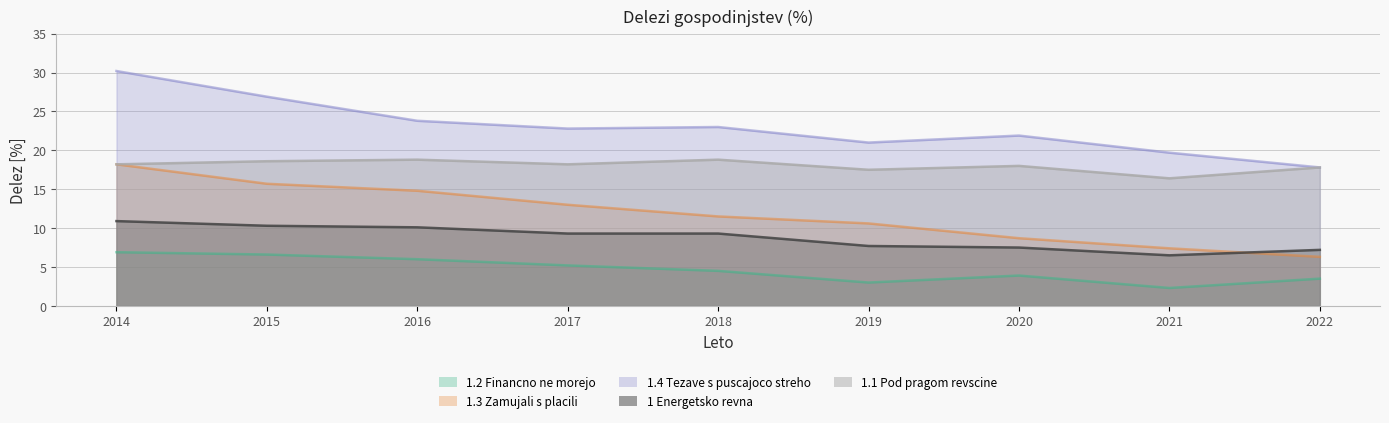

How many data points does each series have?

9